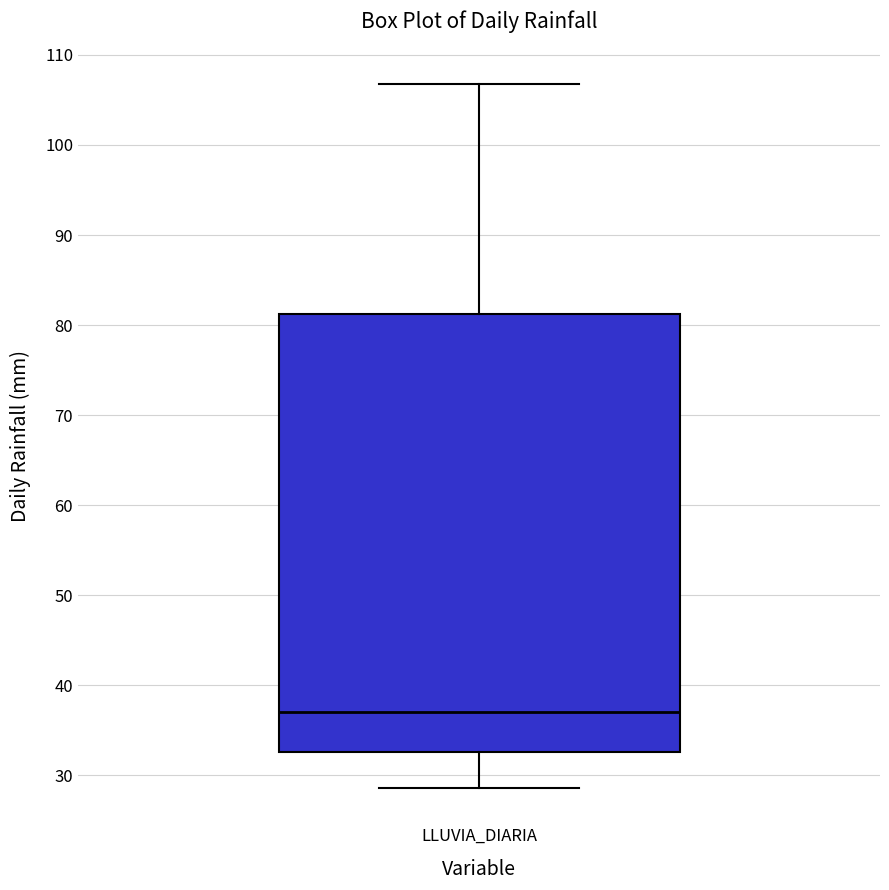

Transcribe this box plot: give where the median line is, the range the box spans, and where the two whiskers end, as read against the y-axis. The values are not printed on the chart, so give them approximately, as read against the axis.

median 37, box 33 to 81, whiskers 29 to 107